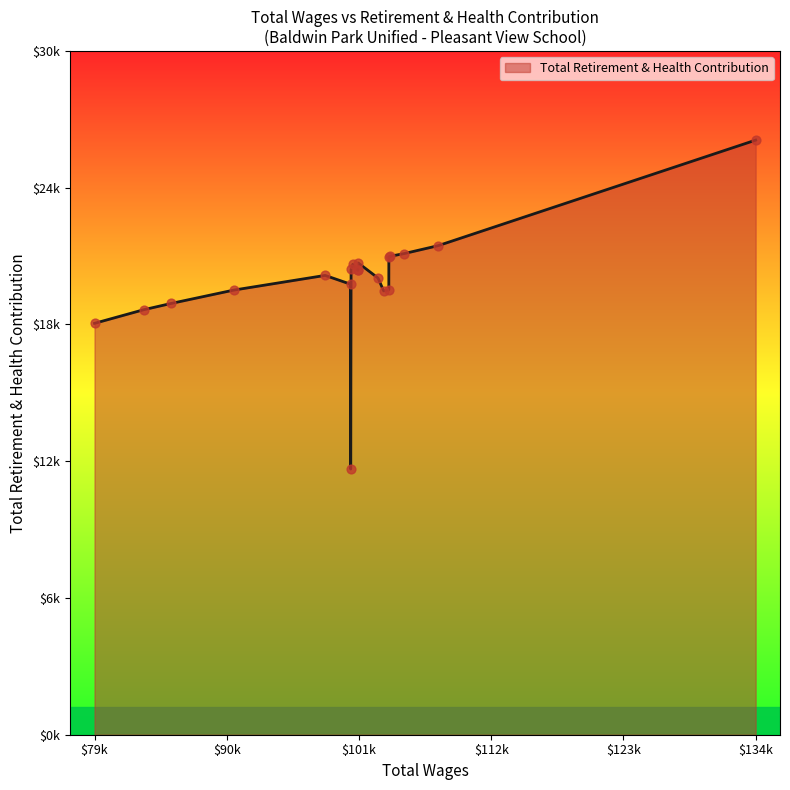

Does the chart have visible grid lines?

No